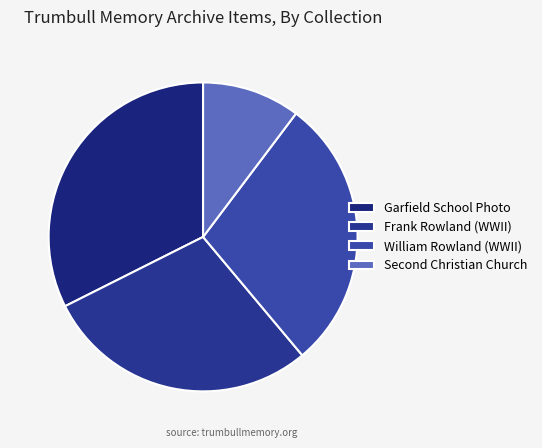

Is there a majority slice in this chart?

No